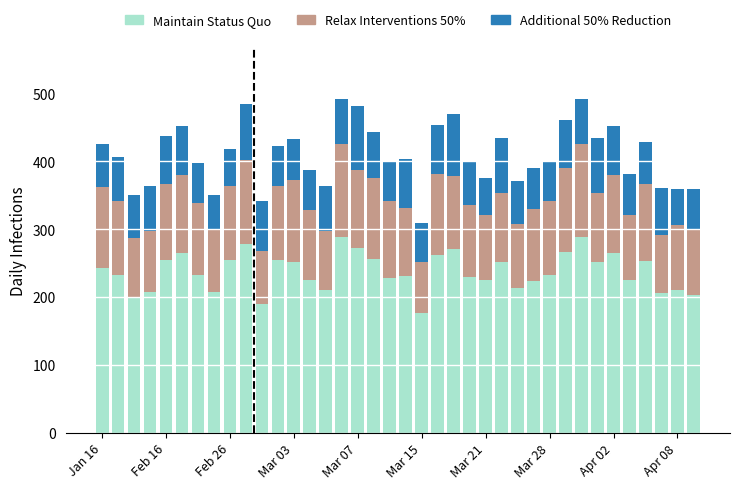

What is the sum of all Maintain Status Quo values?

9033